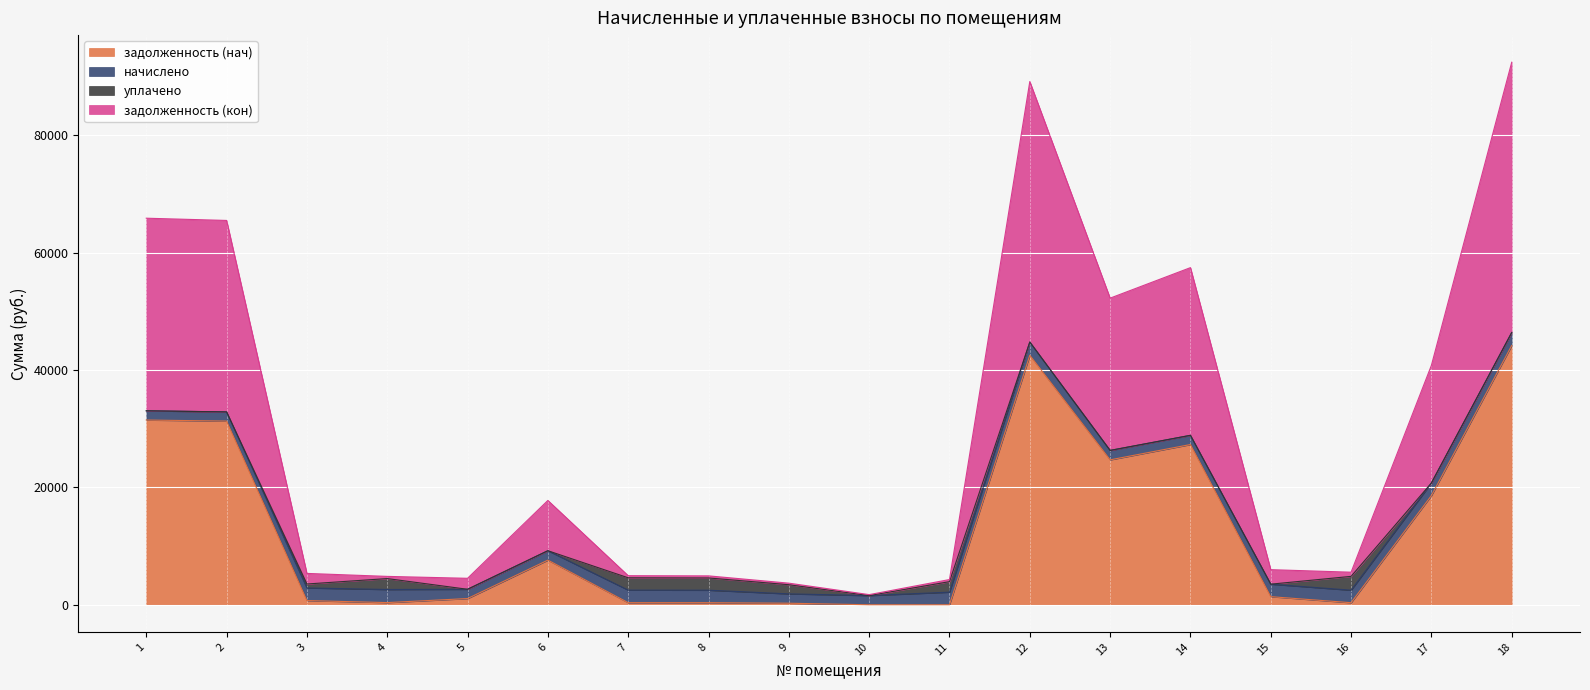

Does the chart display data point markers on the line(s)?

No